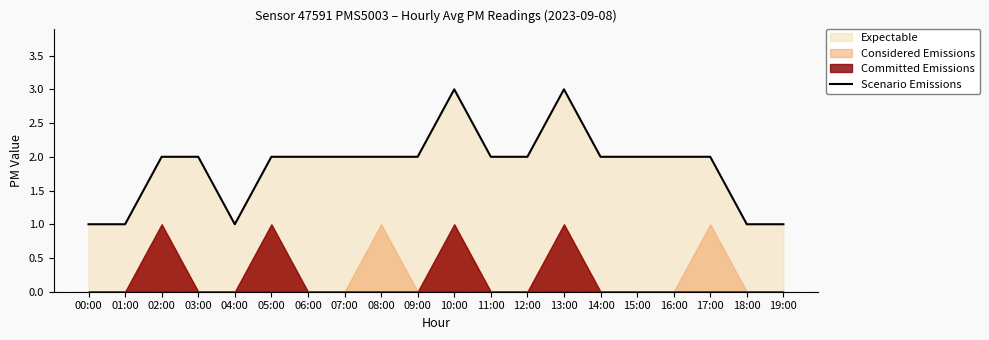

True or false: the data has more than 2 interior local peaks.

False